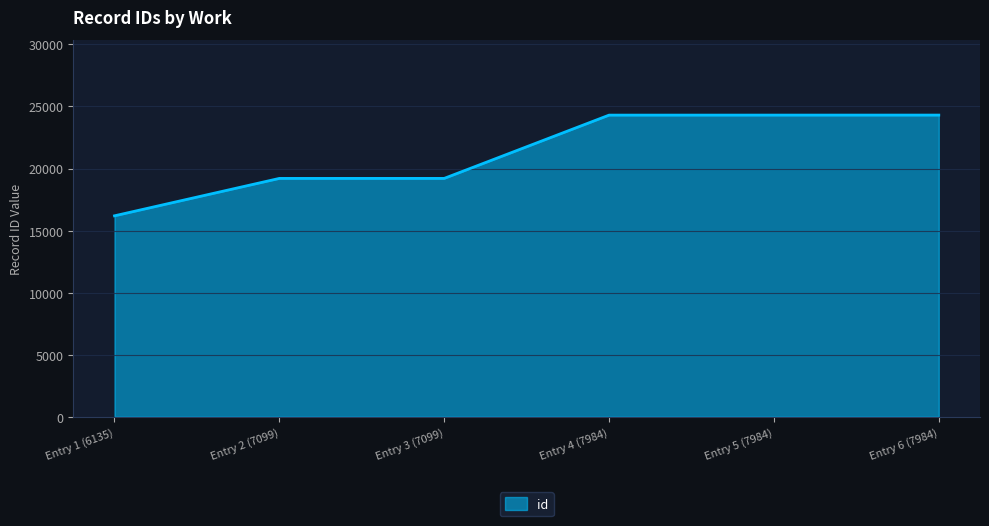

What value does the data have at Entry 5 (7984), to the nearest 50?

24300